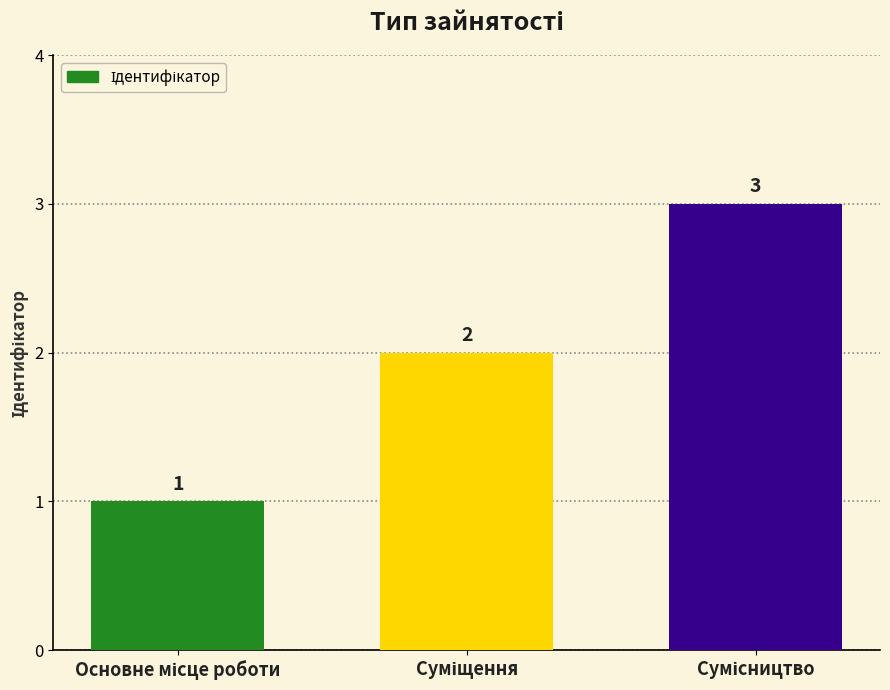

Are the bars horizontal?

No